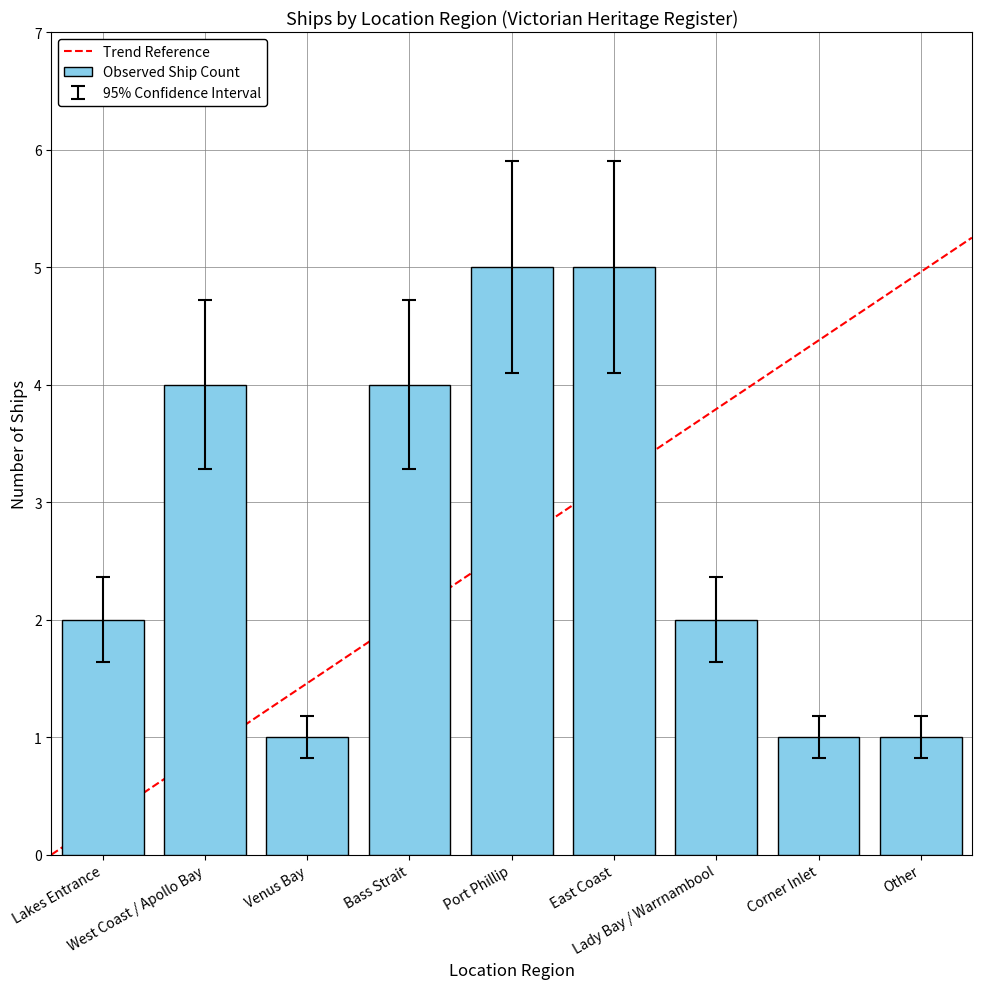

What is the maximum value shown in the chart?

5